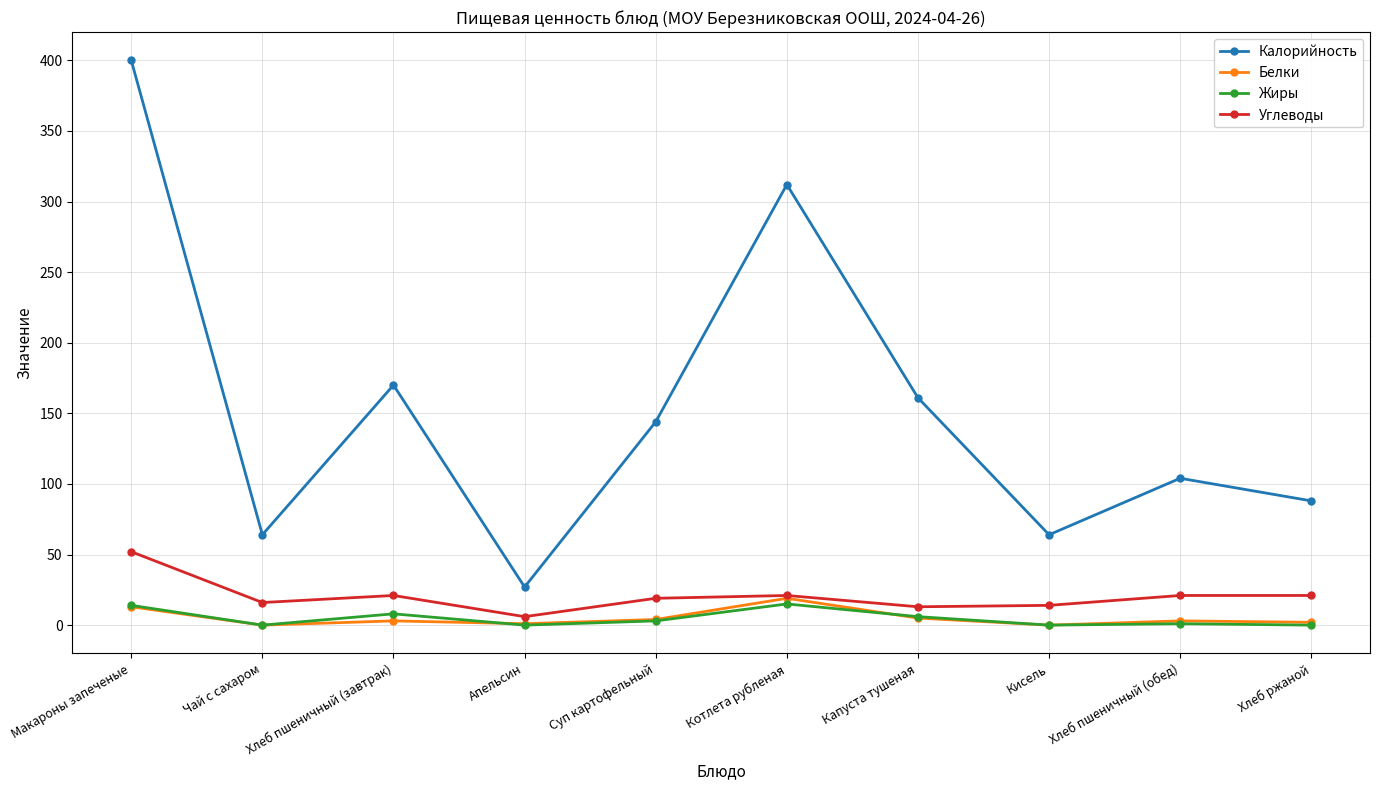

At which label does Калорийность reach its minimum?

Апельсин